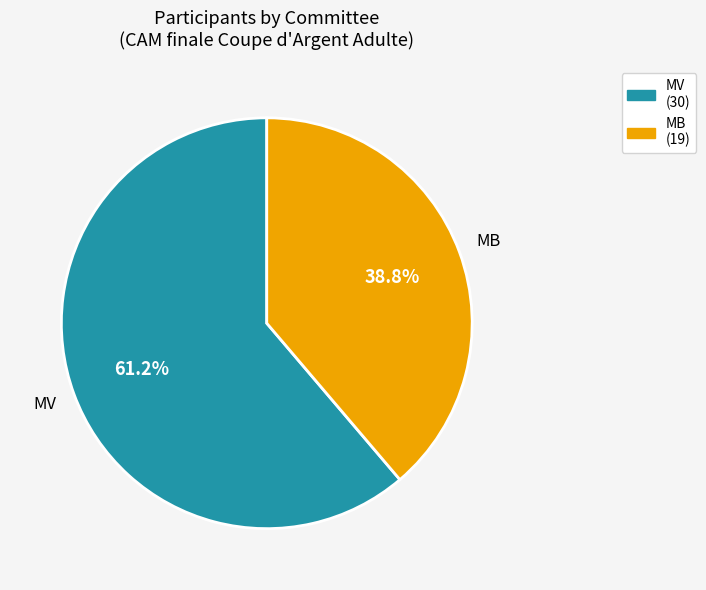

What percentage is NOT represented by MV?

38.8%